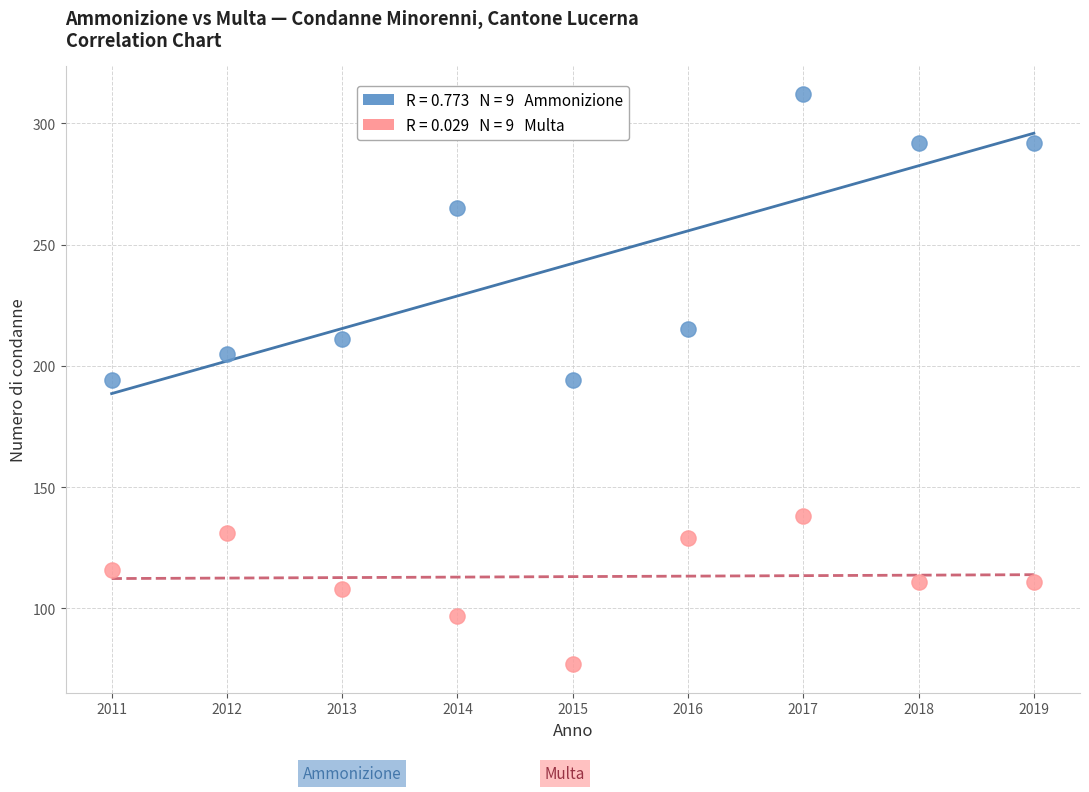

Across all data points, what is the range of Y values (max minus min)?

235